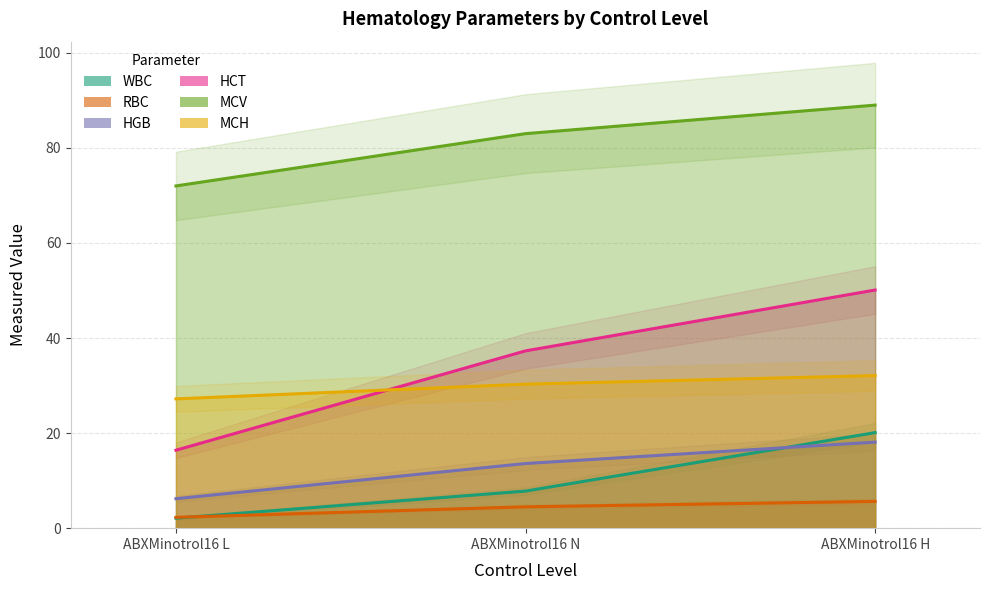

The MCV series shows 28.2 at ABXMinotrol16 L. True or false?

False